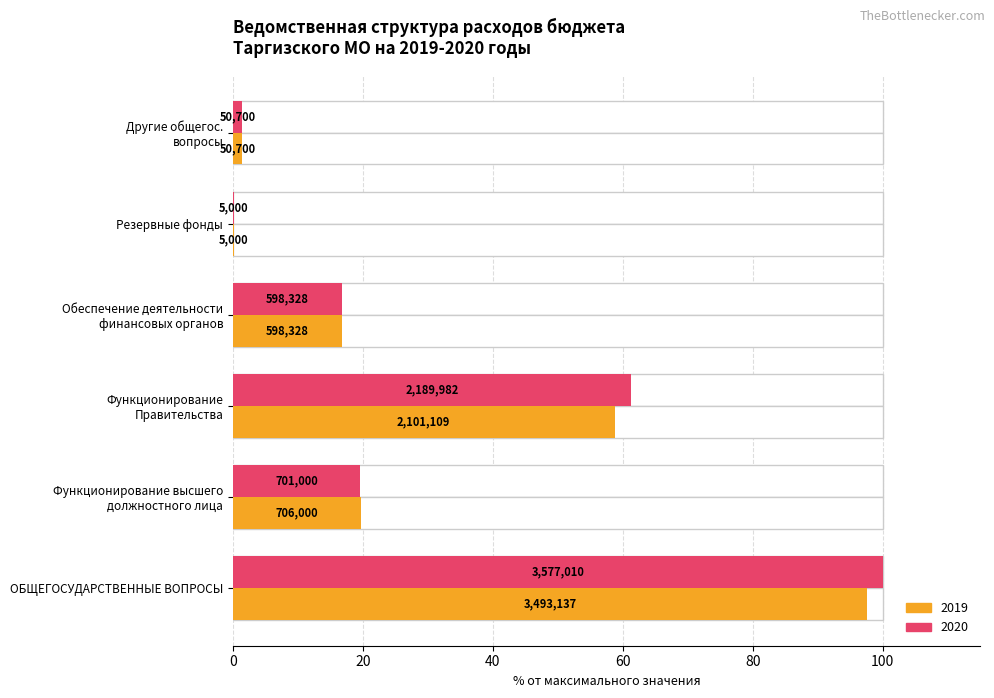

What is the sum of all 2019 values?

194.4